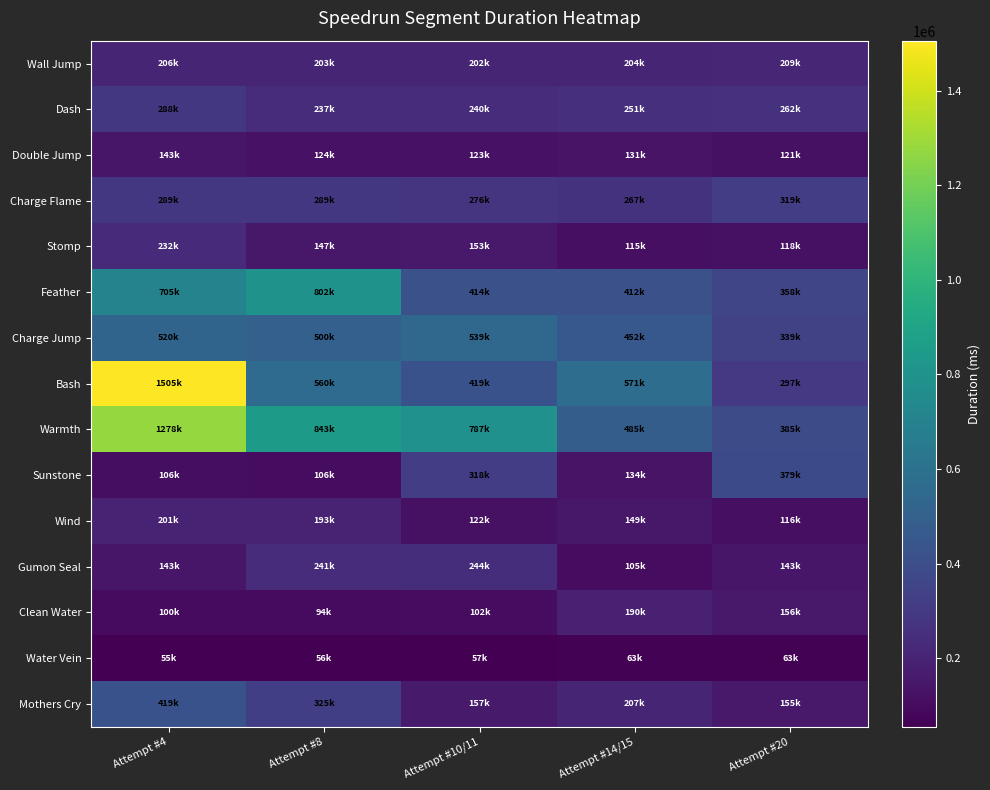

Between Attempt #10/11 and Attempt #20, which series saw the biggest shift?

Warmth